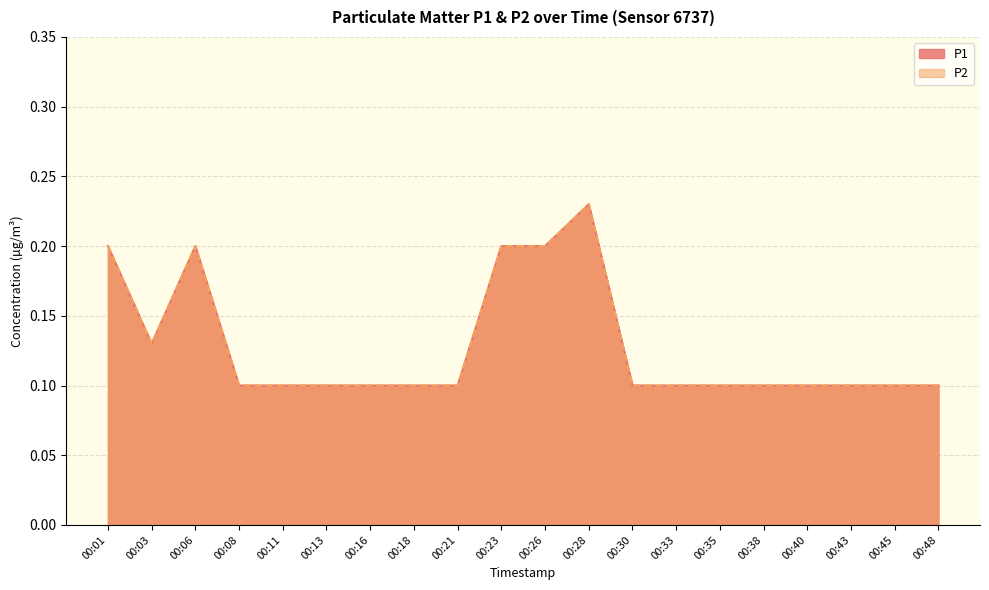

At which category does P1 reach its first local valley?

00:03